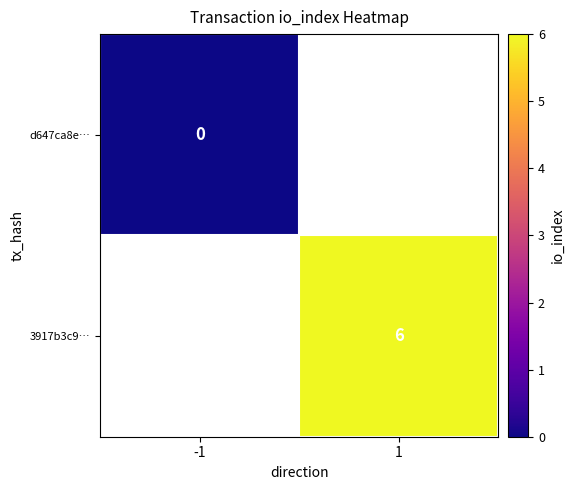

Is the value of 3917b3c9… at 1 greater than the value of d647ca8e… at -1?

Yes